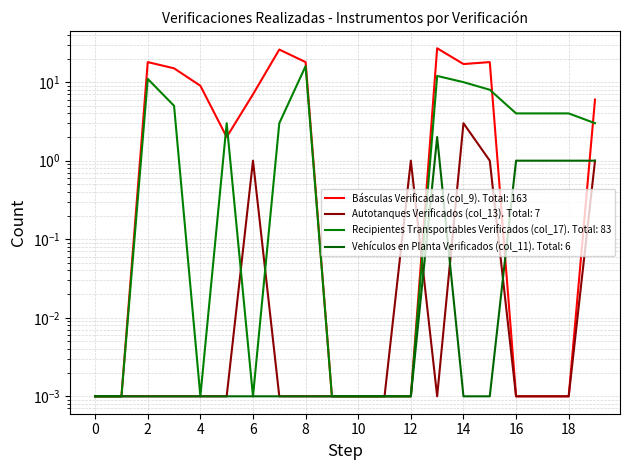

How many lines are shown in the chart?

4